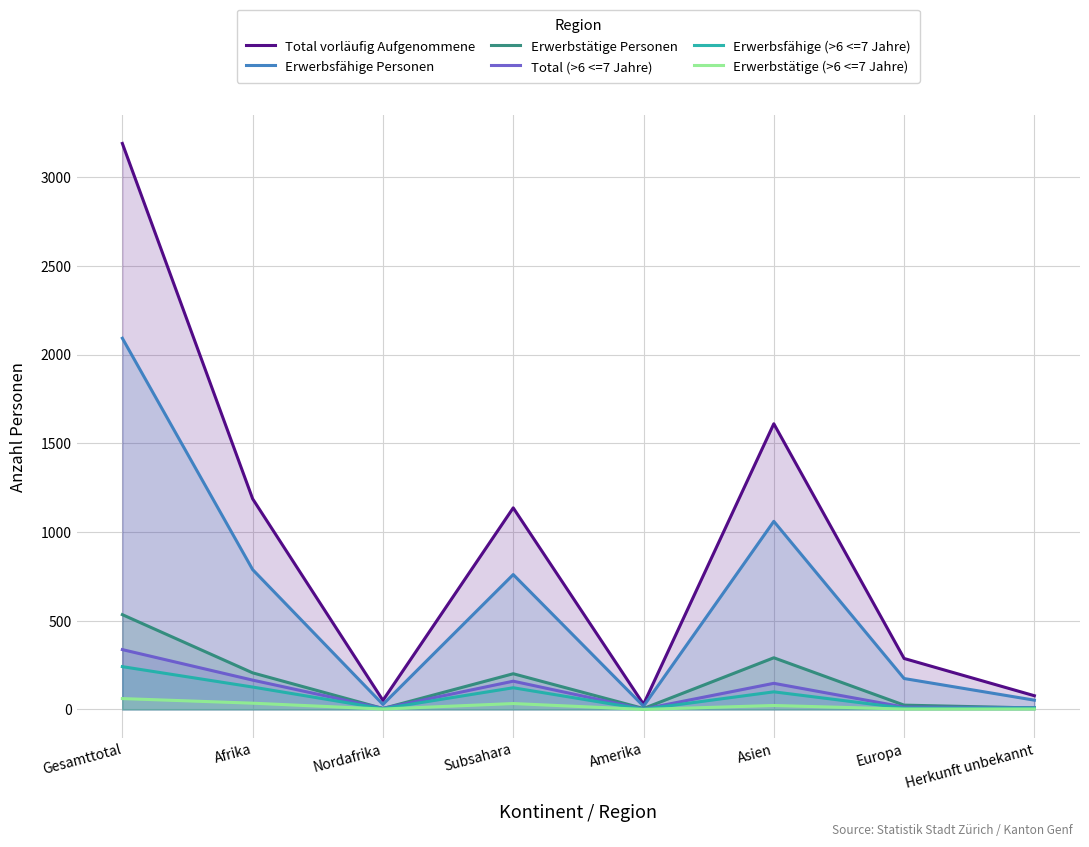

What is the difference between the maximum and second lowest values in the Erwerbstätige Personen series?

529